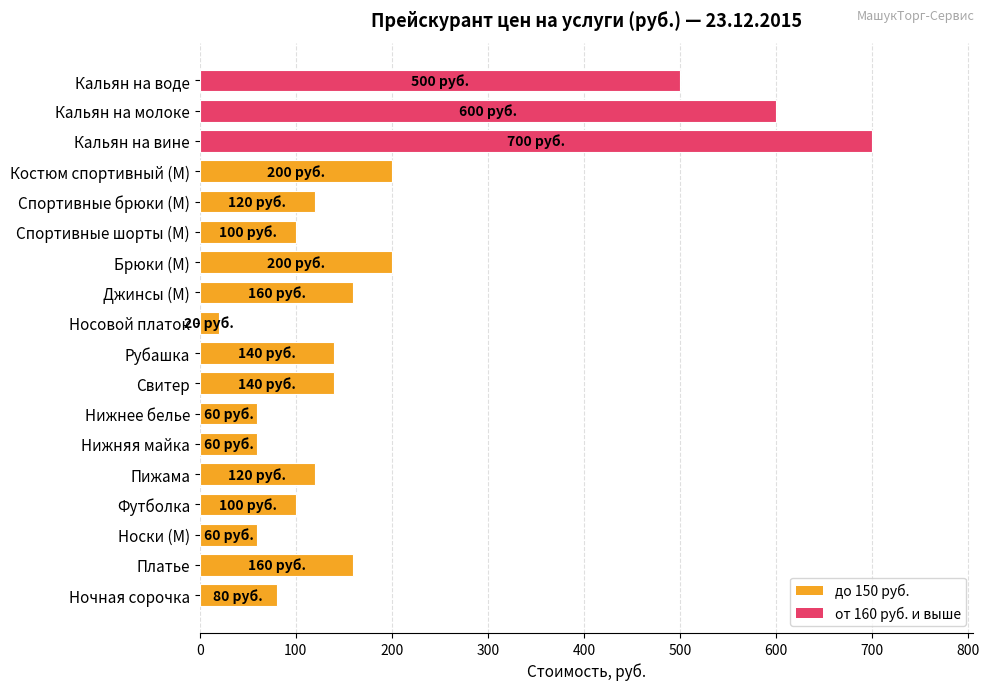

Reading top to bottom, list all the values displayed in this chart.

500	600	700	200	120	100	200	160	20	140	140	60	60	120	100	60	160	80